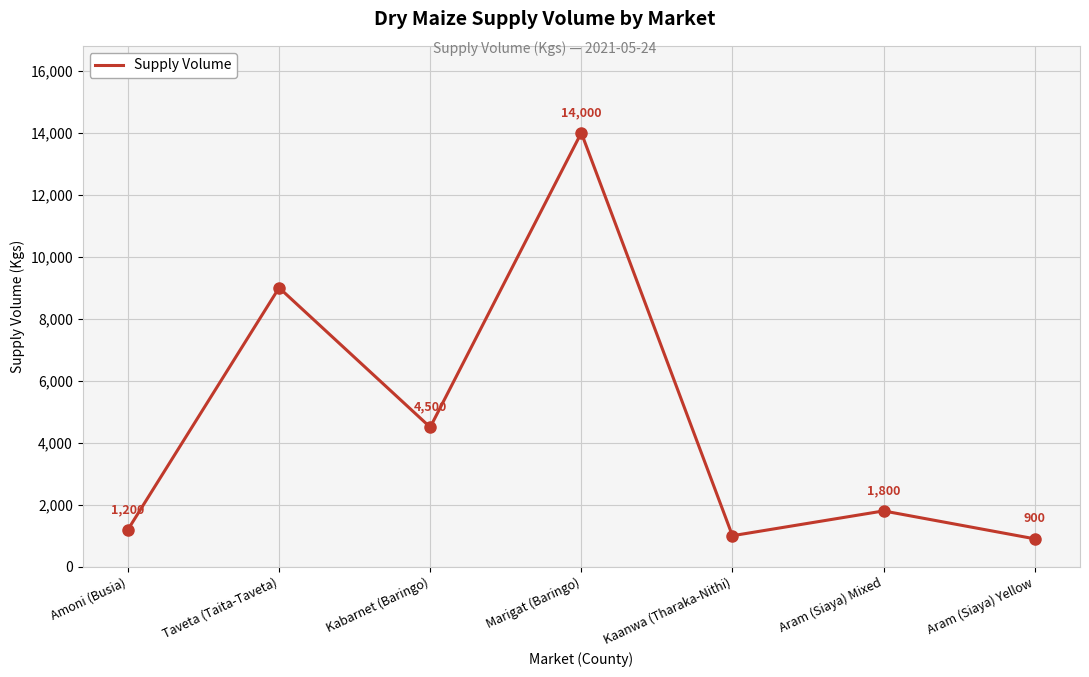

Is it true that the value at Marigat (Baringo) is 7965?

False